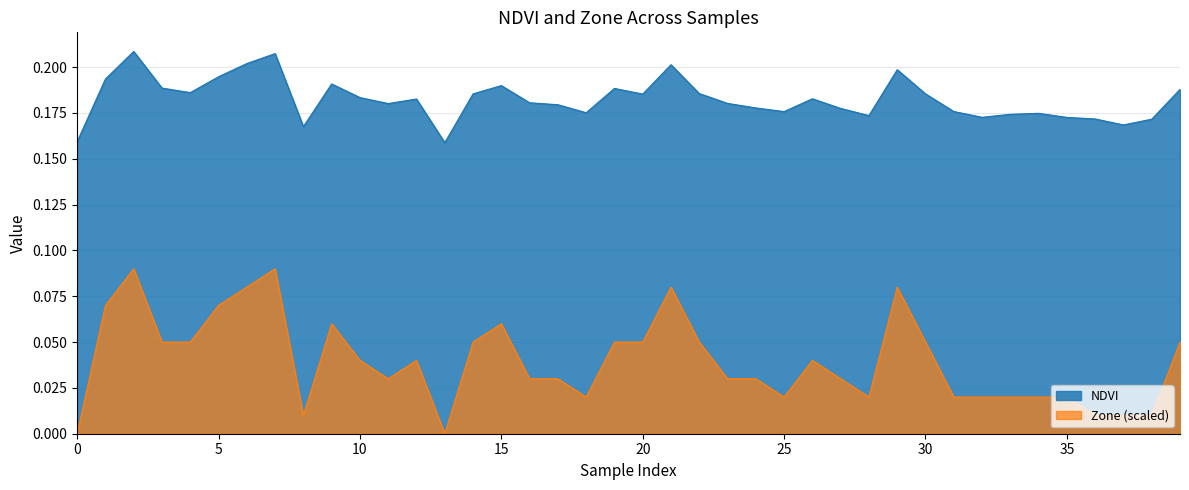

Reading left to right, list all the values displayed in this chart.

NDVI: 0.2	0.2	0.2	0.2	0.2	0.2	0.2	0.2	0.2	0.2	0.2	0.2	0.2	0.2	0.2	0.2	0.2	0.2	0.2	0.2	0.2	0.2	0.2	0.2	0.2	0.2	0.2	0.2	0.2	0.2	0.2	0.2	0.2	0.2	0.2	0.2	0.2	0.2	0.2	0.2
Zone: 0.0	0.1	0.1	0.1	0.1	0.1	0.1	0.1	0.0	0.1	0.0	0.0	0.0	0.0	0.1	0.1	0.0	0.0	0.0	0.1	0.1	0.1	0.1	0.0	0.0	0.0	0.0	0.0	0.0	0.1	0.1	0.0	0.0	0.0	0.0	0.0	0.0	0.0	0.0	0.1